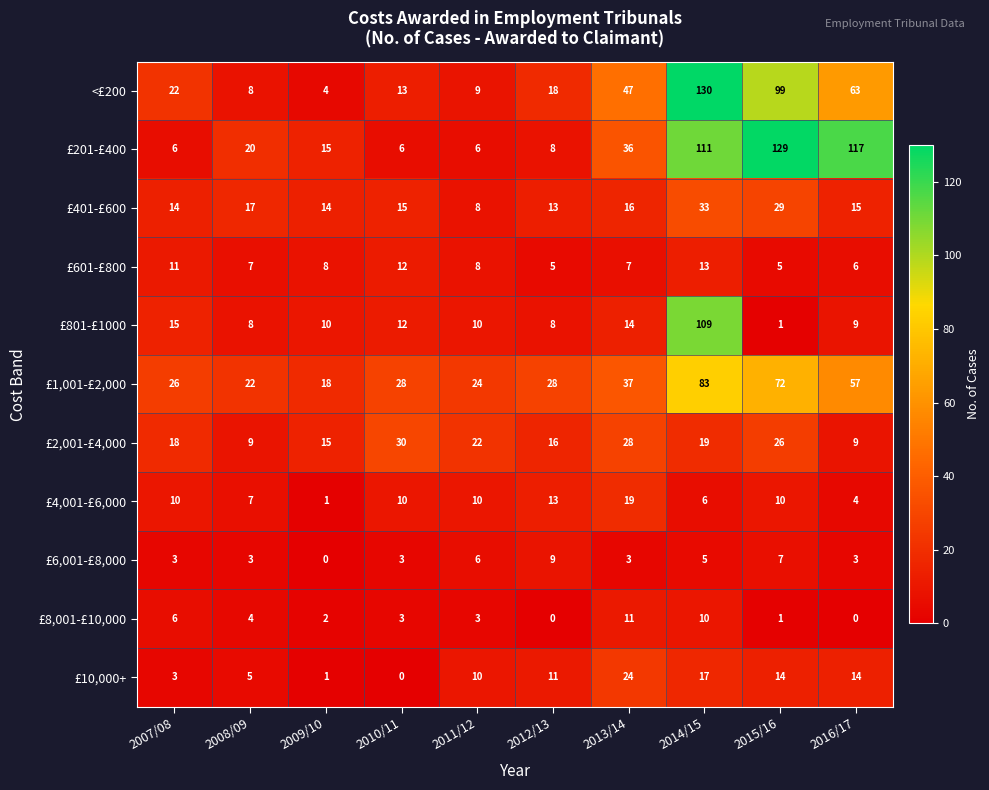

What is the difference between the highest and lowest values at 2015/16?

128